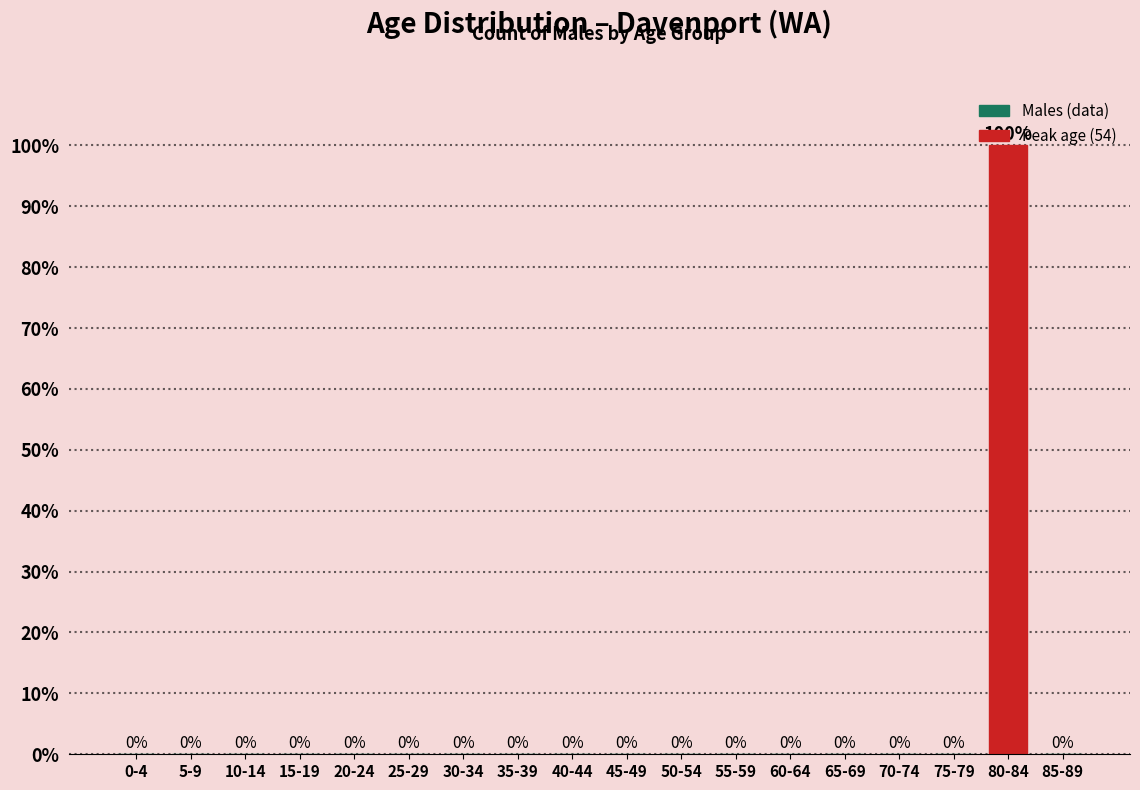

What is the change in value from 5-9 to 80-84?

+100